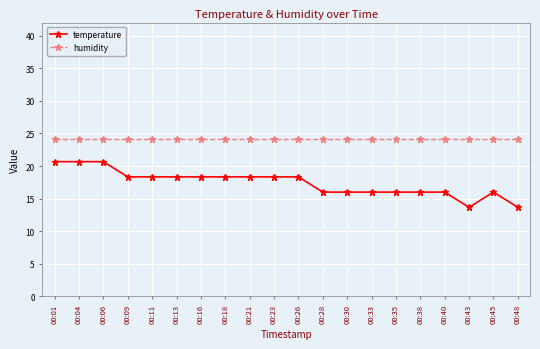

How many lines are shown in the chart?

2